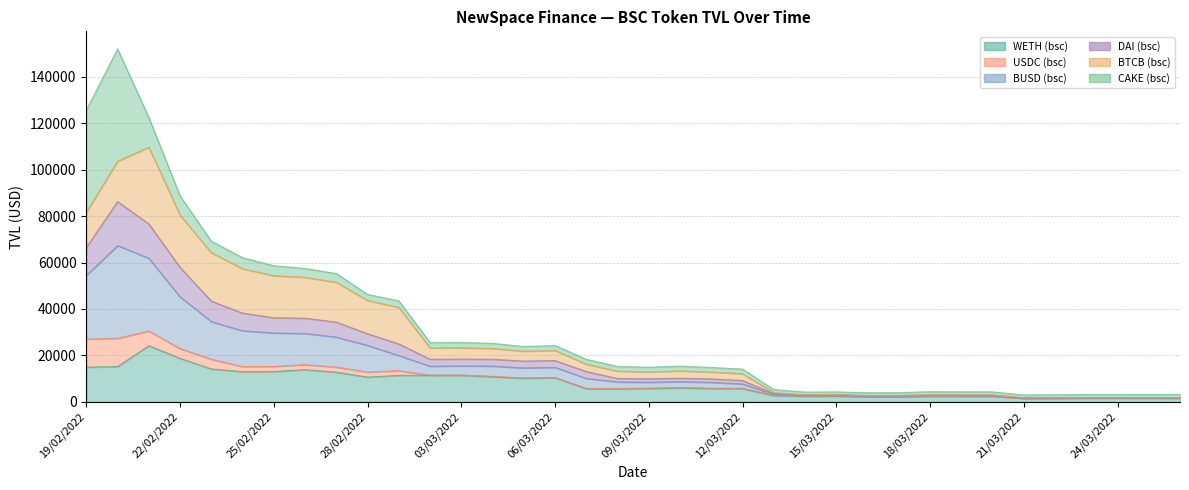

Which series has the largest total across all categories?

BUSD (bsc)